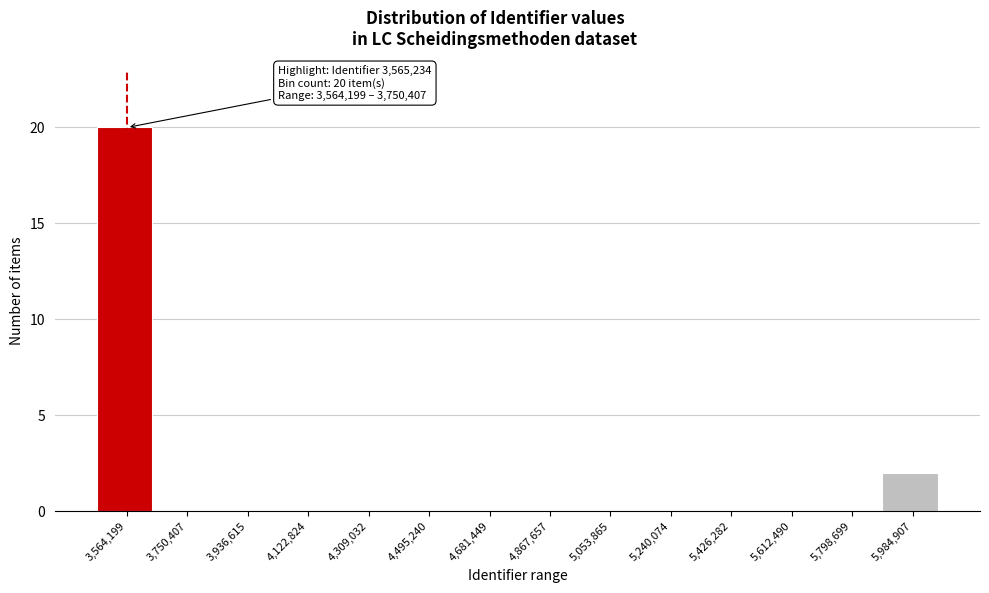

Reading right to left, what are all the values shown in this chart?

5,984,907=2	5,798,699=0	5,612,490=0	5,426,282=0	5,240,074=0	5,053,865=0	4,867,657=0	4,681,449=0	4,495,240=0	4,309,032=0	4,122,824=0	3,936,615=0	3,750,407=0	3,564,199=20